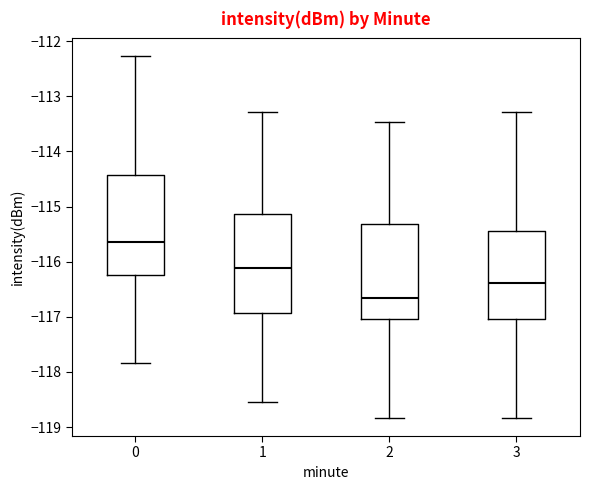

Reading left to right, read every box against the y-axis: the position of its median line, the range the box covers, and the ends of its whiskers. The values are not printed on the chart, so give them approximately, as read against the axis.

0: median -115.7, box -116.2 to -114.4, whiskers -117.8 to -112.3
1: median -116.1, box -116.9 to -115.1, whiskers -118.6 to -113.3
2: median -116.7, box -117.0 to -115.3, whiskers -118.8 to -113.5
3: median -116.4, box -117.0 to -115.4, whiskers -118.8 to -113.3